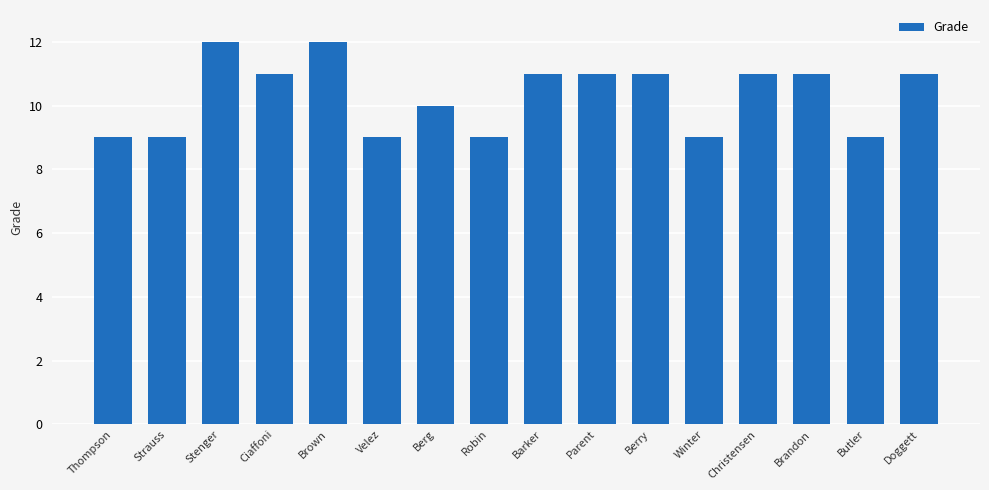

Reading left to right, what are all the values shown in this chart?

Thompson=9	Strauss=9	Stenger=12	Ciaffoni=11	Brown=12	Velez=9	Berg=10	Robin=9	Barker=11	Parent=11	Berry=11	Winter=9	Christensen=11	Brandon=11	Butler=9	Doggett=11